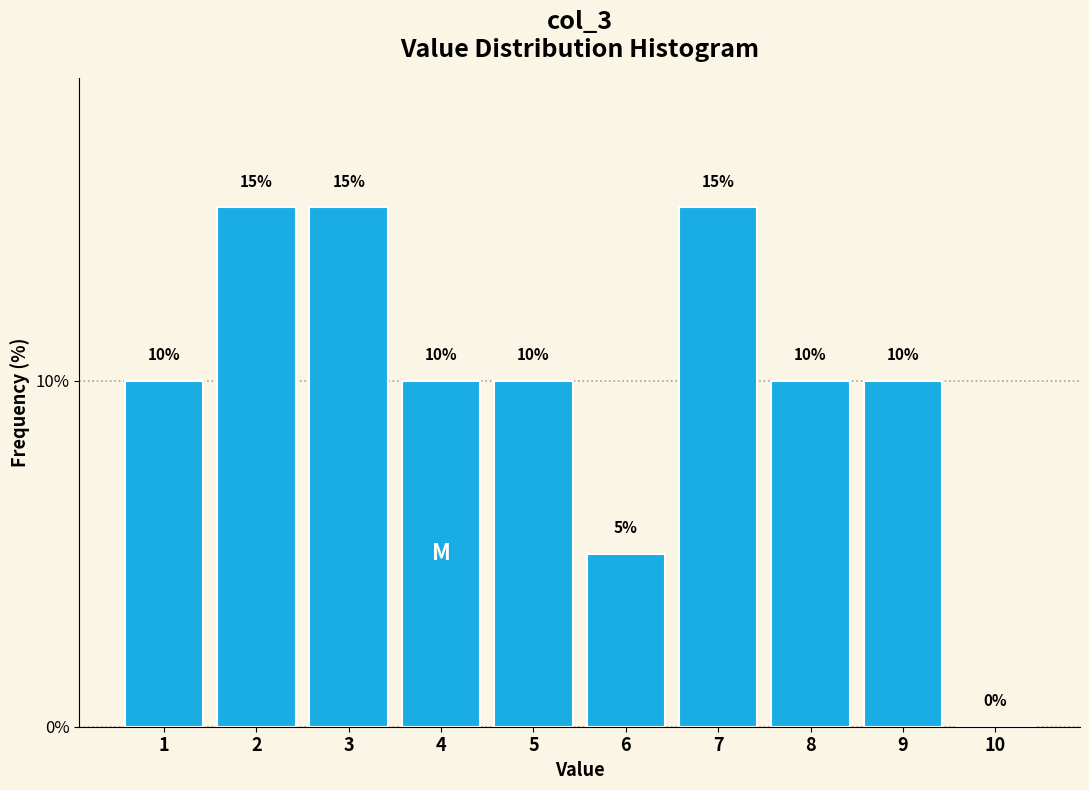

What is the height of the bar covering 2.5 to 3.5 on the x-axis?

15